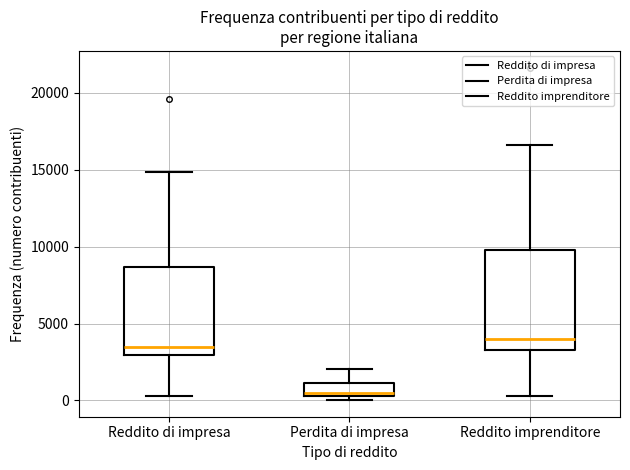

Reading left to right, read every box against the y-axis: the position of its median line, the range the box covers, and the ends of its whiskers. The values are not printed on the chart, so give them approximately, as read against the axis.

Reddito di impresa: median 3500, box 3000 to 8500, whiskers 500 to 15000
Perdita di impresa: median 500 (just above the box's lower edge), box 500 to 1000, whiskers 0 to 2000
Reddito imprenditore: median 4000, box 3500 to 10000, whiskers 500 to 16500